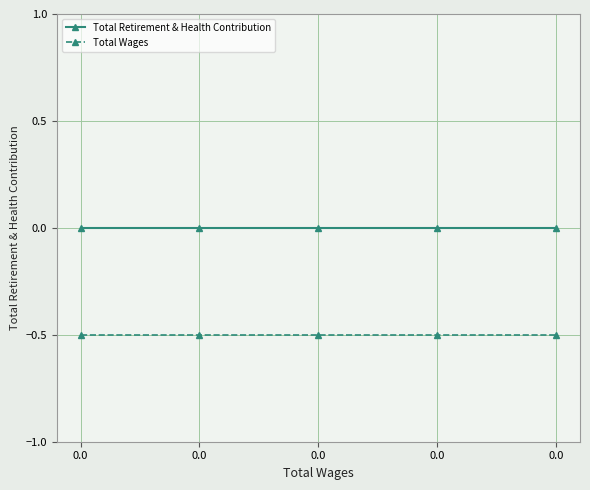

Reading right to left, list all the values displayed in this chart.

Total Retirement & Health Contribution: 0.0	0.0	0.0	0.0	0.0
Total Wages: -0.5	-0.5	-0.5	-0.5	-0.5